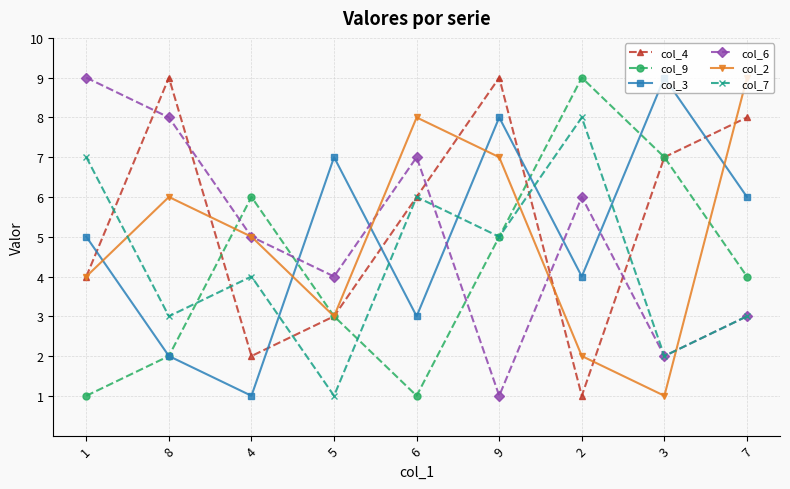

How many interior local peaks does the col_7 series have?

3